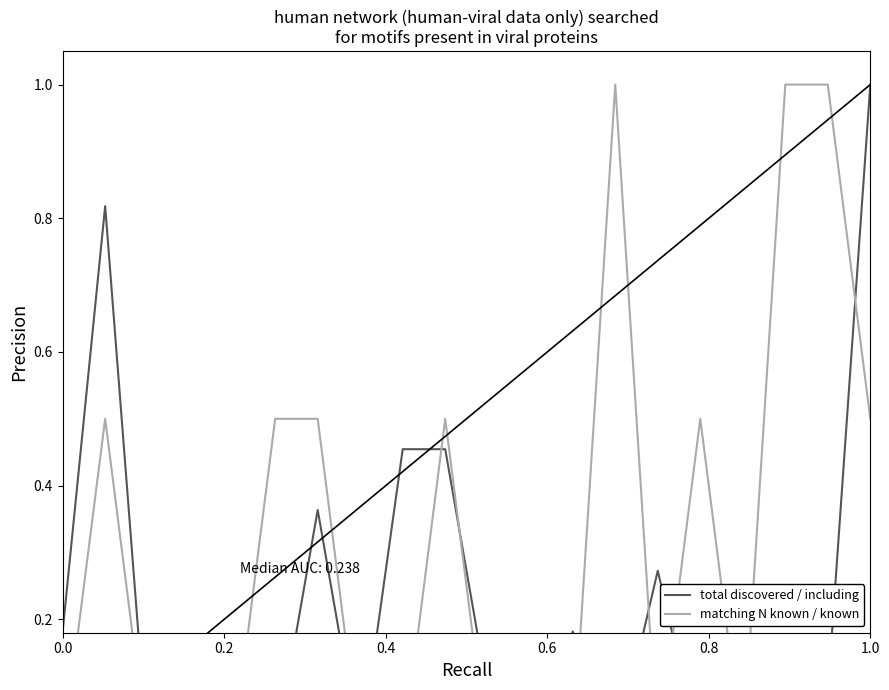

How many interior local peaks does the total discovered / including series have?

4